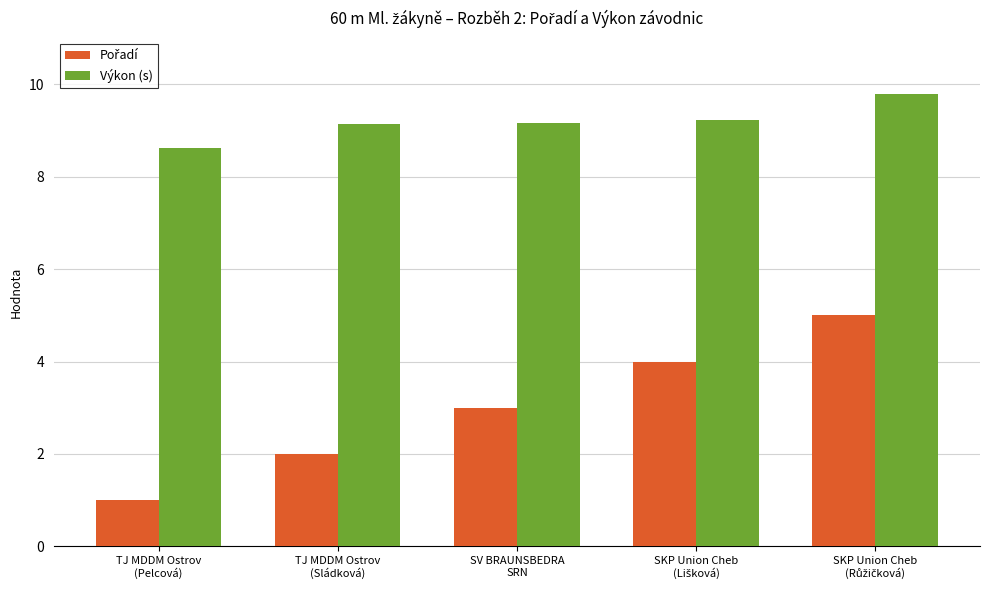

What is the lowest value of the Výkon (s) series?

8.6